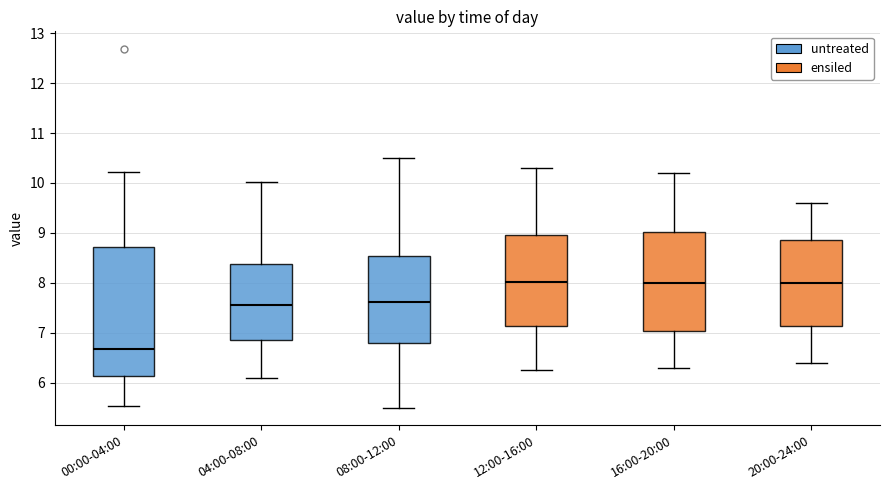

Which box is the tallest, from its lower edge to its upper edge?

00:00-04:00